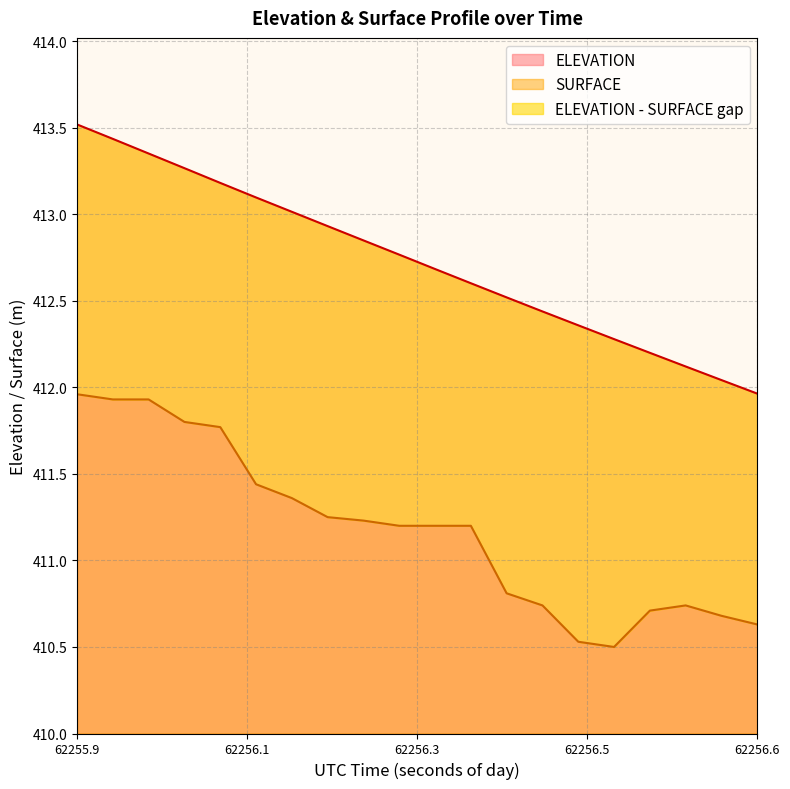

Count the number of categories in the chart.

20